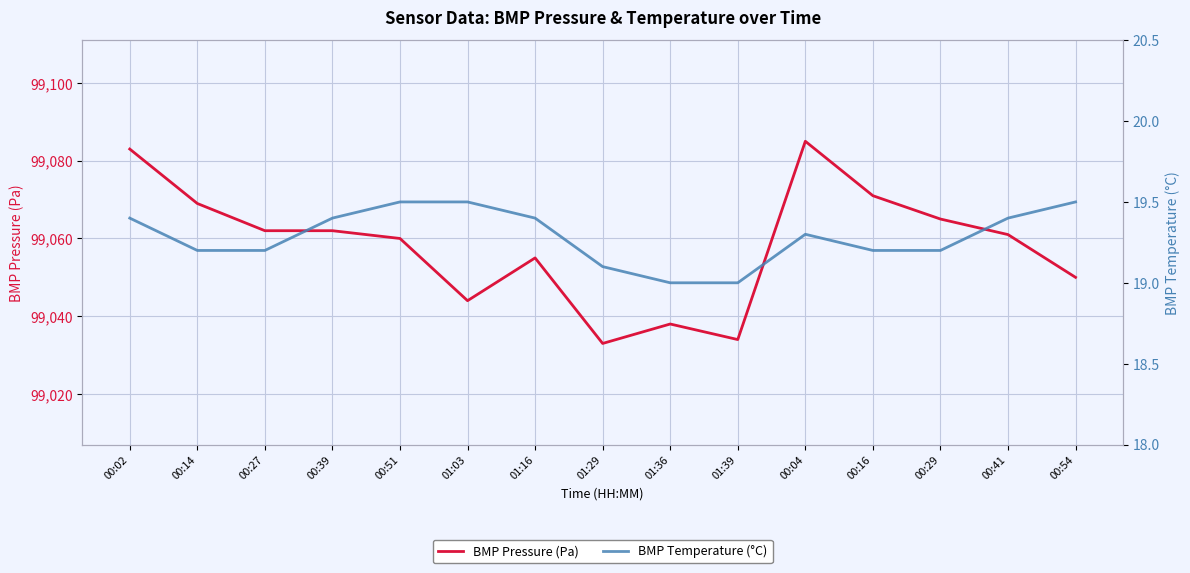

What position from the left is 01:39?

10